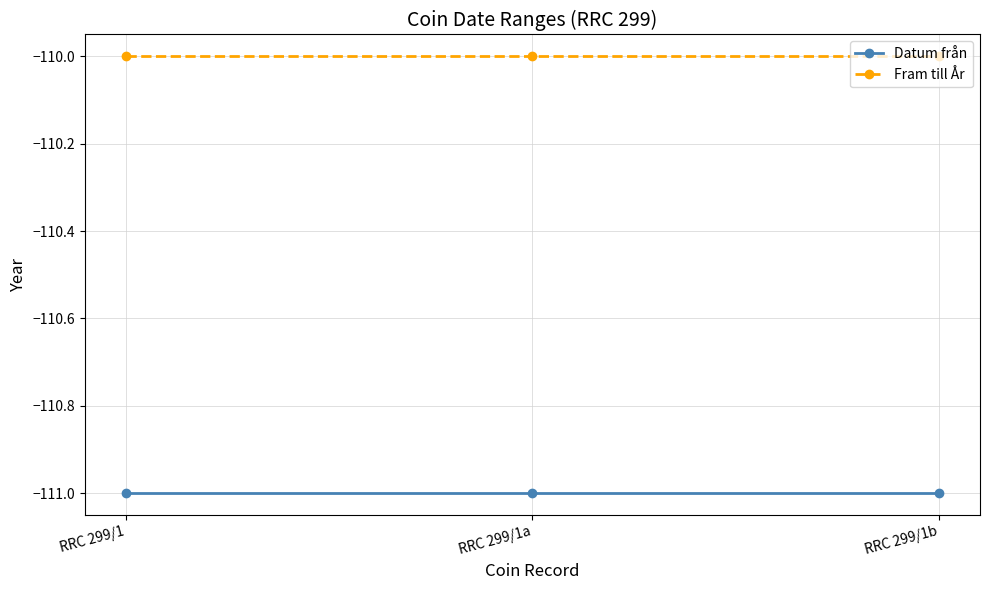

Rank the series by their average value, from highest to lowest.

Fram till År, Datum från